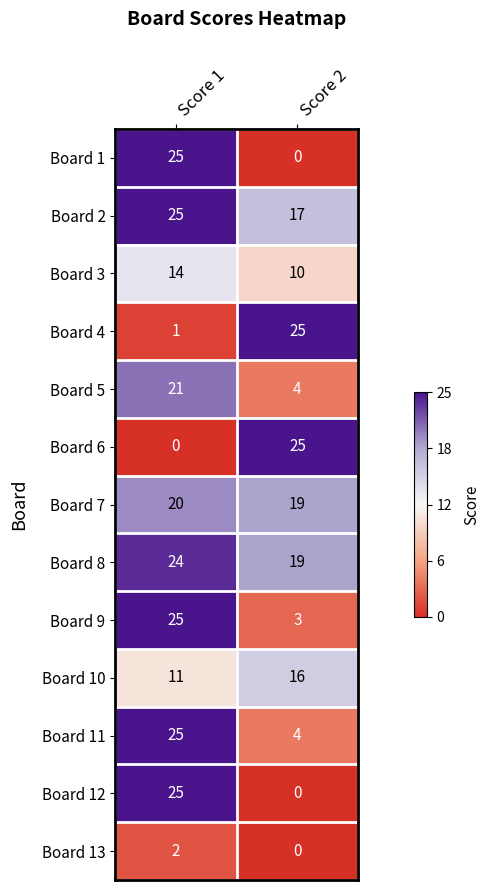

Count the number of data series in this chart.

13